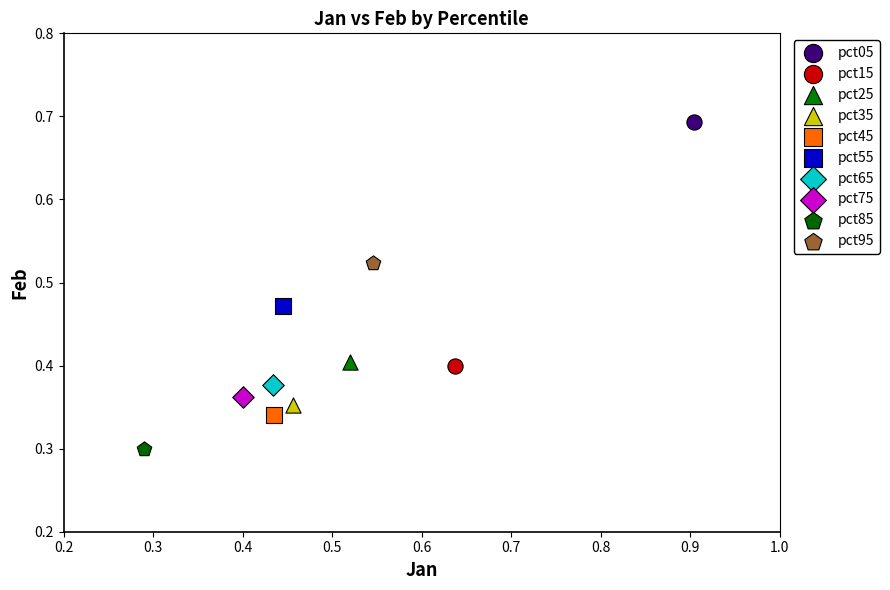

What are all the series names shown in the legend?

pct05, pct15, pct25, pct35, pct45, pct55, pct65, pct75, pct85, pct95